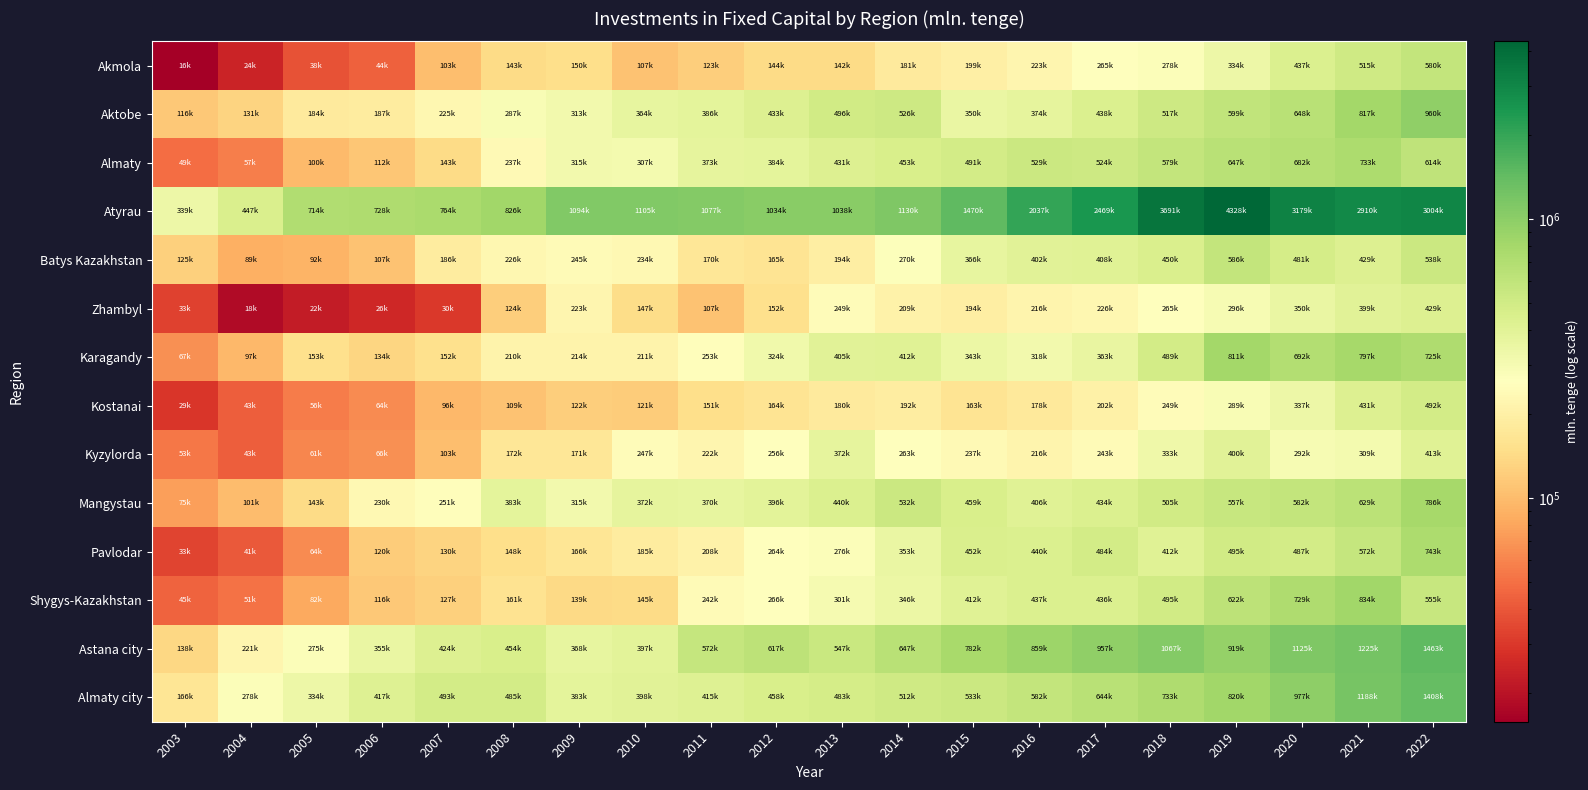

Reading left to right, list all the values displayed in this chart.

Akmola: 2003=15809	2004=24428	2005=38189	2006=44059	2007=103071	2008=142549	2009=149532	2010=106864	2011=122793	2012=143782	2013=141716	2014=181328	2015=199021	2016=223045	2017=264892	2018=278177	2019=333723	2020=436633	2021=514683	2022=579973
Aktobe: 2003=115842	2004=130987	2005=184130	2006=187090	2007=225176	2008=287212	2009=312523	2010=364496	2011=386124	2012=432988	2013=496248	2014=526249	2015=349912	2016=374020	2017=438049	2018=516893	2019=598864	2020=648036	2021=817136	2022=960039
Almaty: 2003=49020	2004=56687	2005=99501	2006=112414	2007=142636	2008=236717	2009=314673	2010=306605	2011=372942	2012=383786	2013=431364	2014=453209	2015=490619	2016=528883	2017=524217	2018=578720	2019=647330	2020=682407	2021=733426	2022=613941
Atyrau: 2003=338521	2004=447424	2005=713681	2006=727635	2007=764403	2008=826373	2009=1094394	2010=1105401	2011=1076933	2012=1033961	2013=1038438	2014=1129627	2015=1470262	2016=2036852	2017=2468570	2018=3691401	2019=4328236	2020=3178960	2021=2910114	2022=3003503
Batys Kazakhstan: 2003=125093	2004=89018	2005=91860	2006=106626	2007=186264	2008=225963	2009=244842	2010=233599	2011=170439	2012=164652	2013=193869	2014=270092	2015=365963	2016=401646	2017=407589	2018=450382	2019=586265	2020=481485	2021=428742	2022=537886
Zhambyl: 2003=32675	2004=18062	2005=22182	2006=25553	2007=29940	2008=123726	2009=222800	2010=146797	2011=106606	2012=152437	2013=248842	2014=208554	2015=194321	2016=215906	2017=225863	2018=264520	2019=296398	2020=350068	2021=398609	2022=428502
Karagandy: 2003=67157	2004=96650	2005=153438	2006=134157	2007=151887	2008=210247	2009=214076	2010=211085	2011=253048	2012=323816	2013=405015	2014=411852	2015=343351	2016=317571	2017=363267	2018=489030	2019=811433	2020=692347	2021=796866	2022=724918
Kostanai: 2003=29279	2004=42582	2005=56074	2006=63831	2007=96419	2008=108694	2009=122204	2010=120850	2011=150730	2012=163754	2013=180419	2014=192134	2015=162976	2016=178452	2017=202289	2018=249340	2019=288737	2020=336599	2021=431179	2022=492070
Kyzylorda: 2003=53093	2004=42900	2005=61471	2006=66455	2007=102934	2008=172339	2009=171034	2010=246867	2011=222004	2012=255979	2013=371935	2014=262583	2015=236995	2016=215920	2017=243100	2018=332655	2019=400209	2020=292344	2021=308941	2022=413284
Mangystau: 2003=75384	2004=100518	2005=143108	2006=229755	2007=251416	2008=383199	2009=314724	2010=372039	2011=369598	2012=396385	2013=440025	2014=532239	2015=458956	2016=405604	2017=434446	2018=504649	2019=556558	2020=582279	2021=629138	2022=785759
Pavlodar: 2003=33473	2004=41213	2005=64072	2006=120019	2007=129981	2008=148435	2009=165788	2010=185492	2011=207716	2012=263513	2013=276246	2014=353112	2015=451714	2016=439764	2017=483795	2018=411958	2019=494620	2020=487154	2021=571927	2022=742793
Shygys-Kazakhstan: 2003=44840	2004=50748	2005=82197	2006=116054	2007=126537	2008=161376	2009=139228	2010=144670	2011=241630	2012=266194	2013=301168	2014=345943	2015=411930	2016=436751	2017=436107	2018=494597	2019=621913	2020=729115	2021=834080	2022=555271
Astana city: 2003=137863	2004=220560	2005=274746	2006=354583	2007=424245	2008=454488	2009=368248	2010=396557	2011=572164	2012=617470	2013=547490	2014=646634	2015=782326	2016=858679	2017=956891	2018=1067455	2019=919107	2020=1125211	2021=1225027	2022=1462524
Almaty city: 2003=166241	2004=278490	2005=334159	2006=417421	2007=492751	2008=485068	2009=382684	2010=398408	2011=415419	2012=458276	2013=482877	2014=511598	2015=533370	2016=581574	2017=644406	2018=732930	2019=820449	2020=976795	2021=1187620	2022=1407990